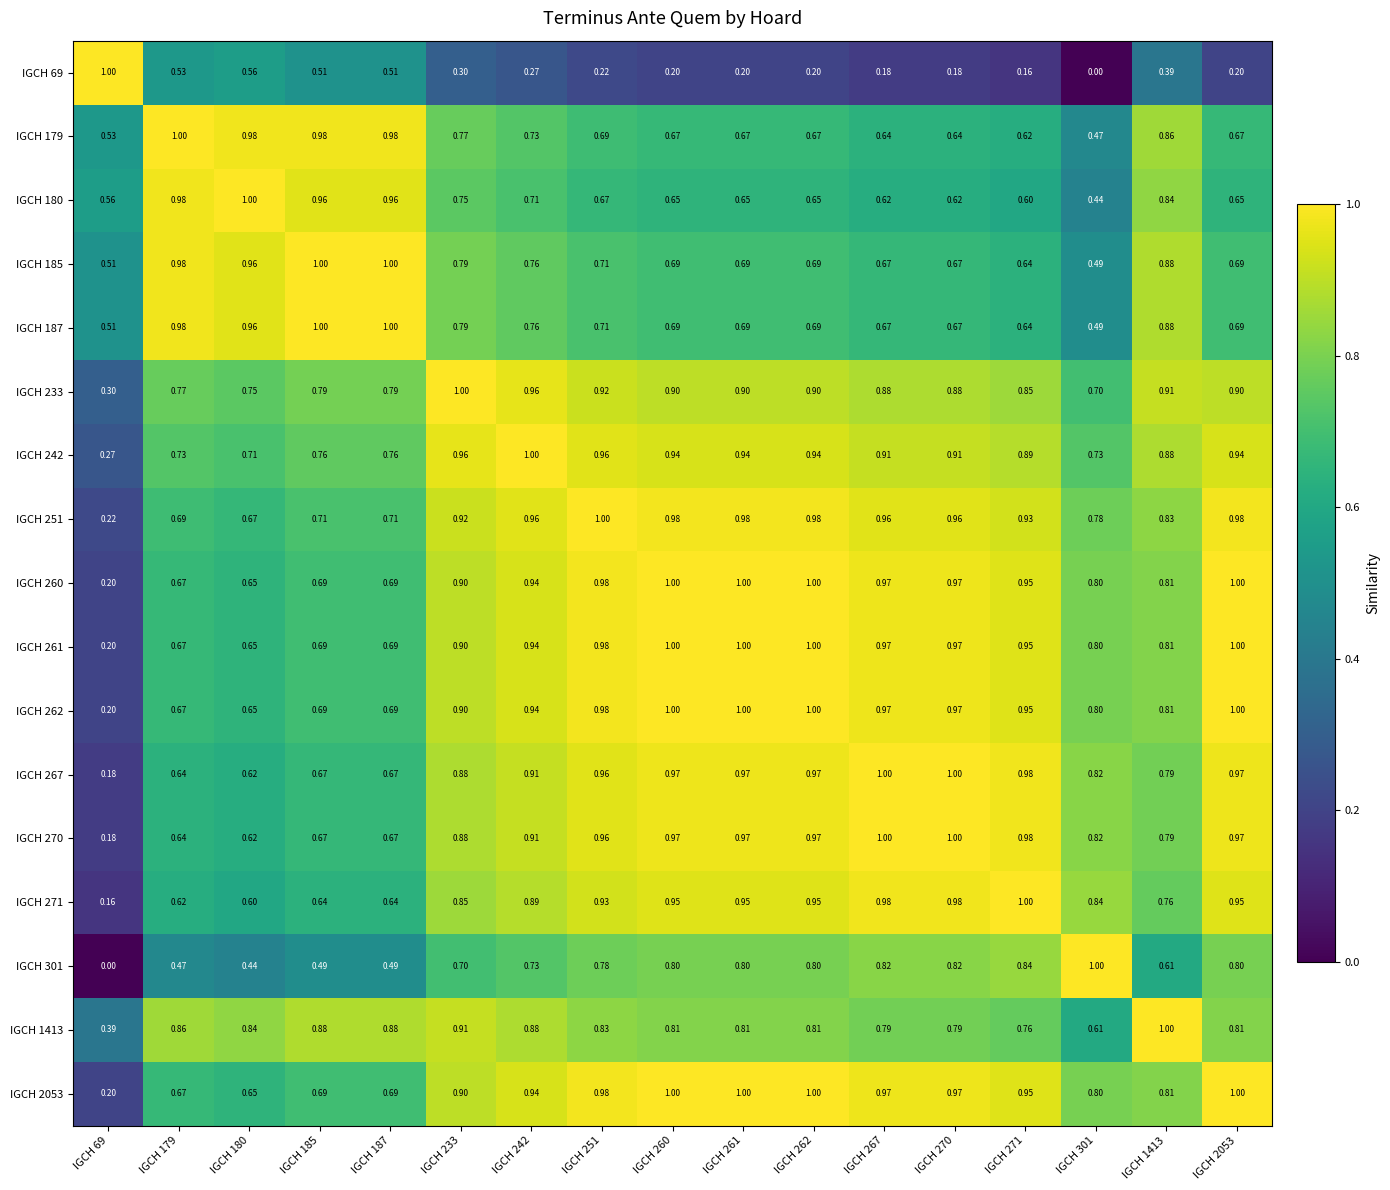

How many distinct data groups are displayed?

17